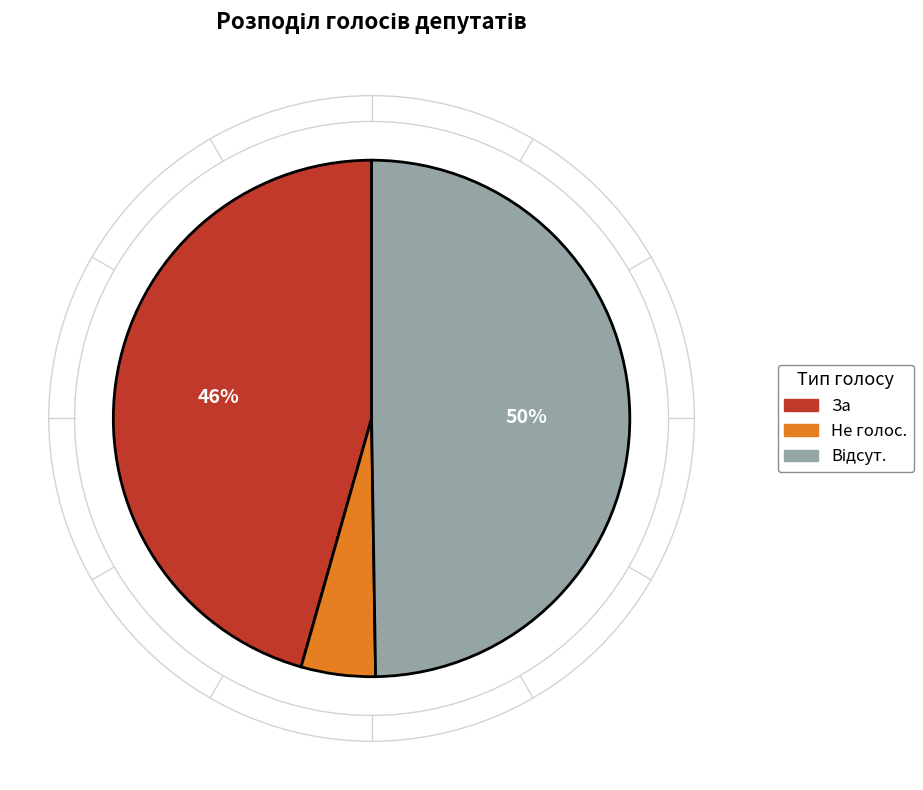

Which category has the smallest portion of the pie?

Не голос.